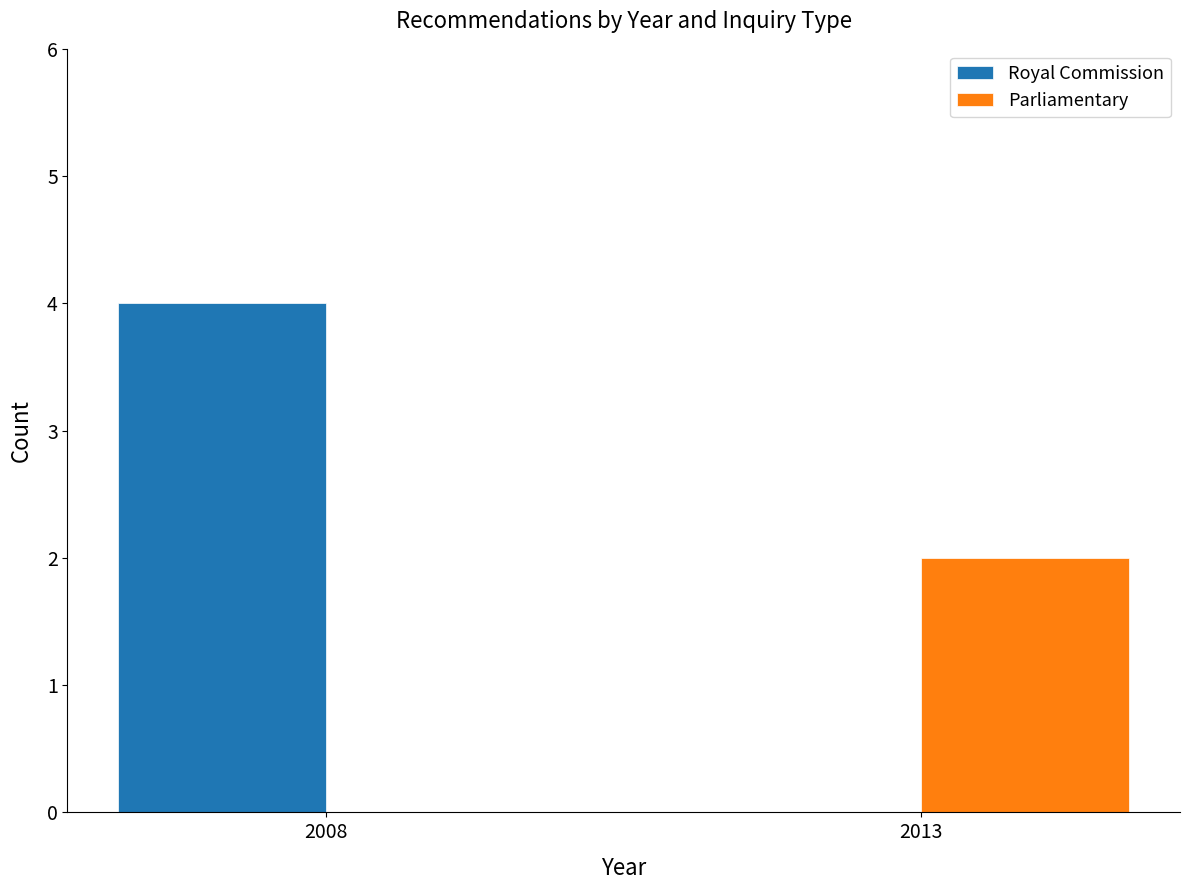

Which series changed the most between 2008 and 2013?

Royal Commission